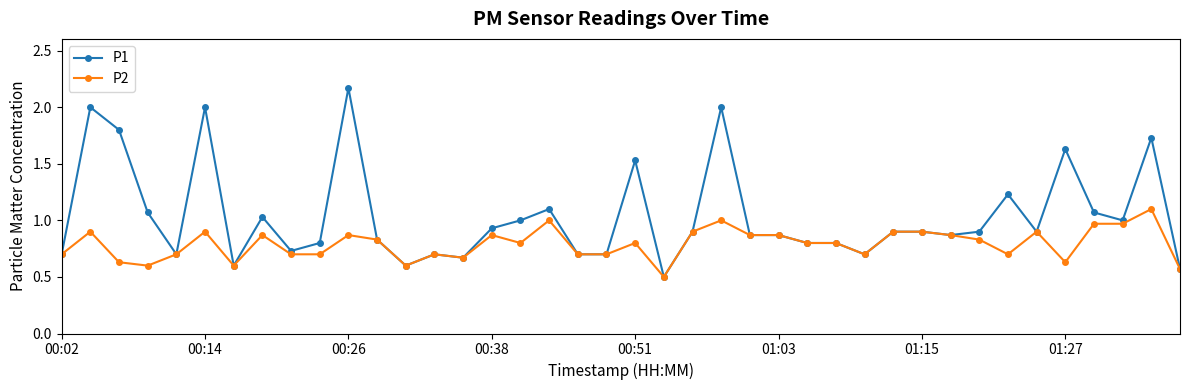

Which series has the largest total across all categories?

P1